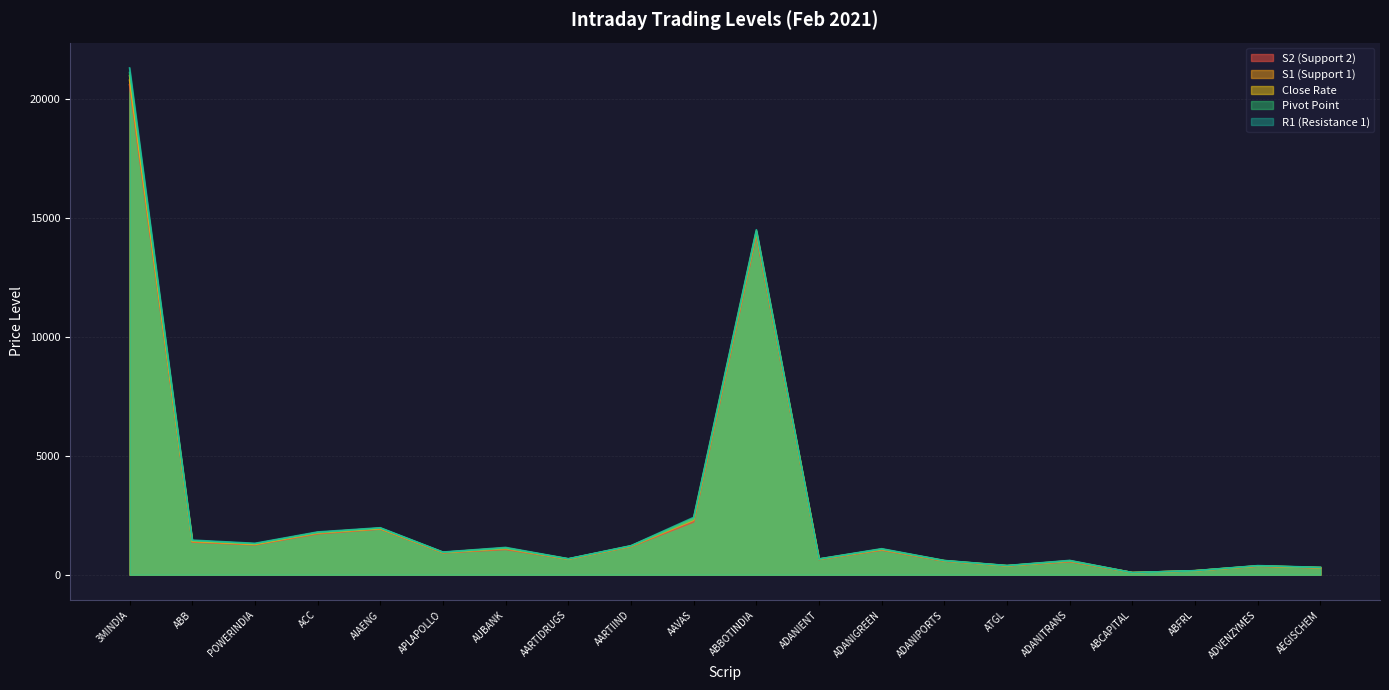

True or false: Close Rate and S2 (Support 2) cross at least once.

False